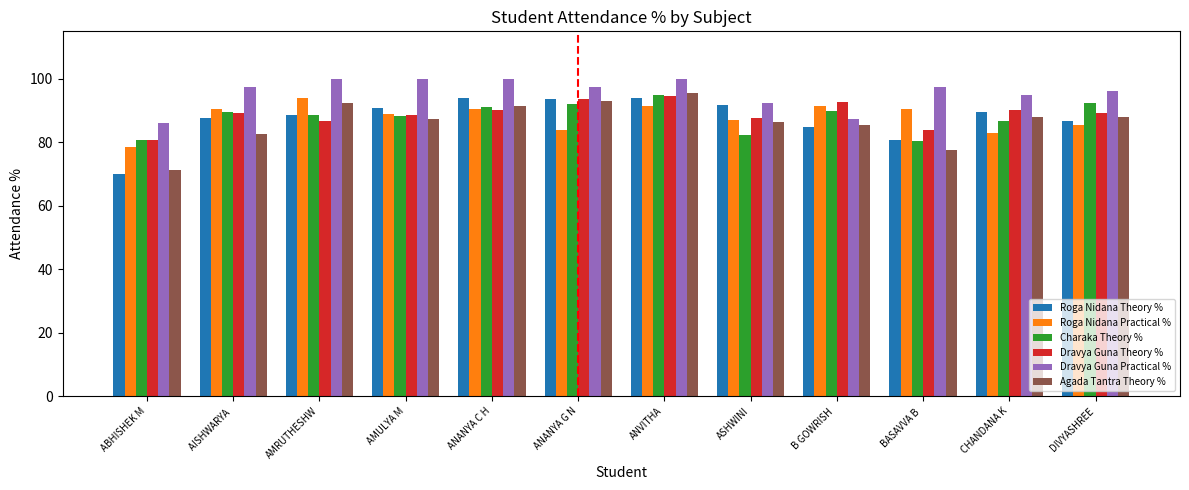

What is the spread (max minus min) of values at ANANYA C H?

9.8